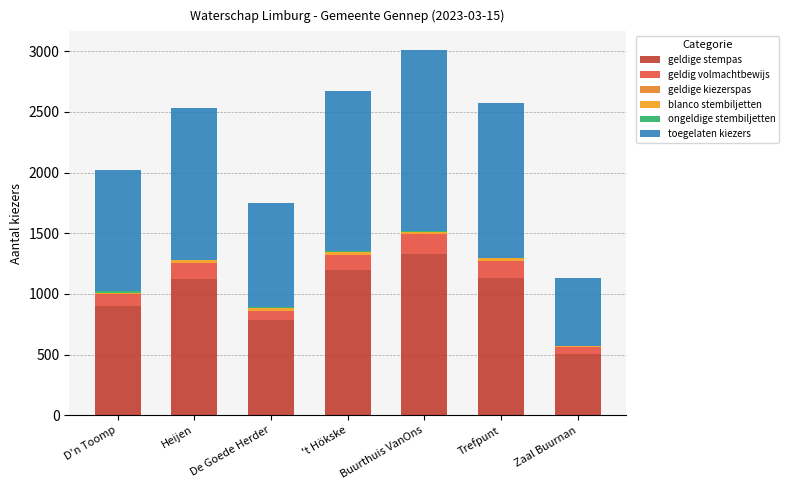

Are the bars grouped side by side (vs. stacked)?

No